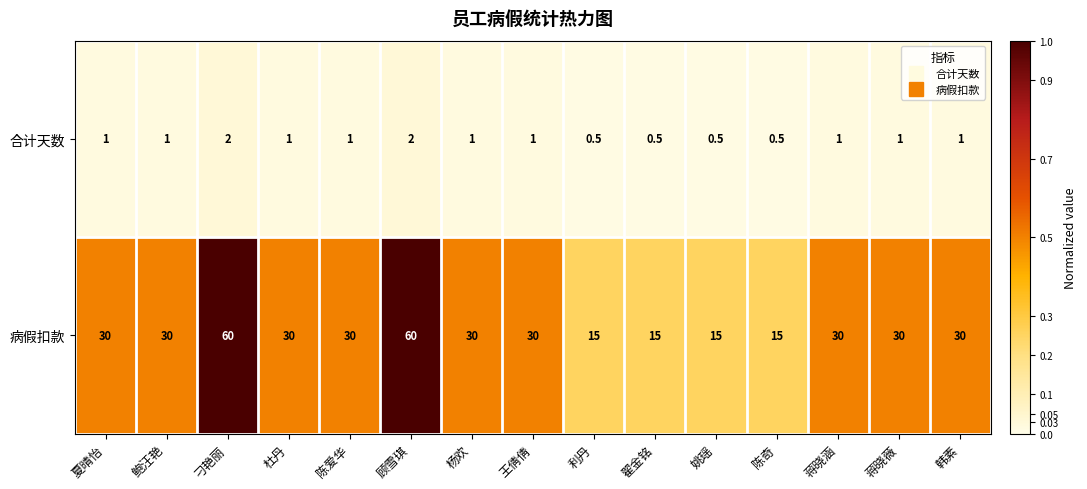

Is it true that 合计天数 equals 1.7 at 陈爱华?

False